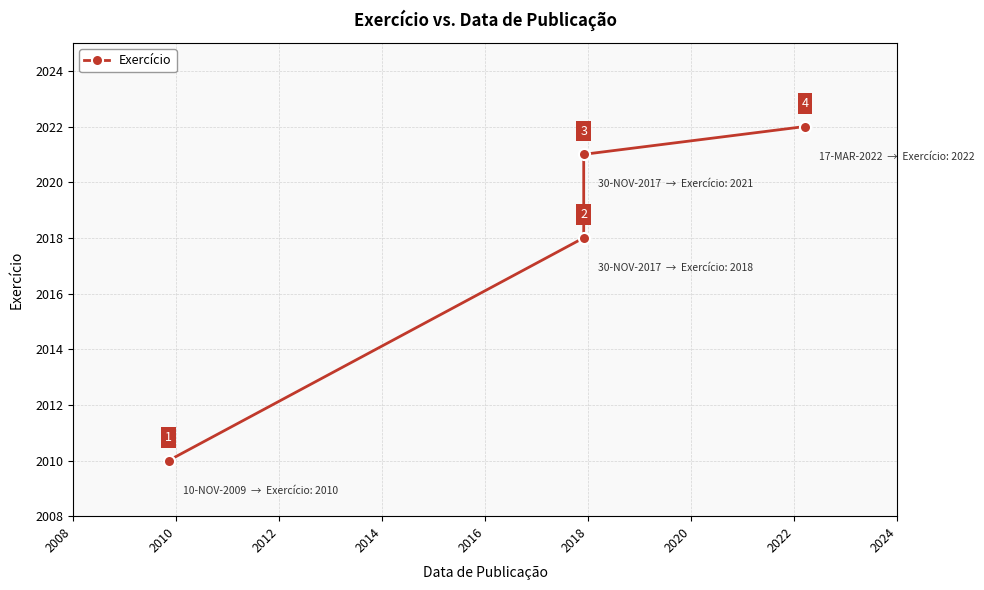

The chart shows a value of 1191 at 2014. True or false?

False